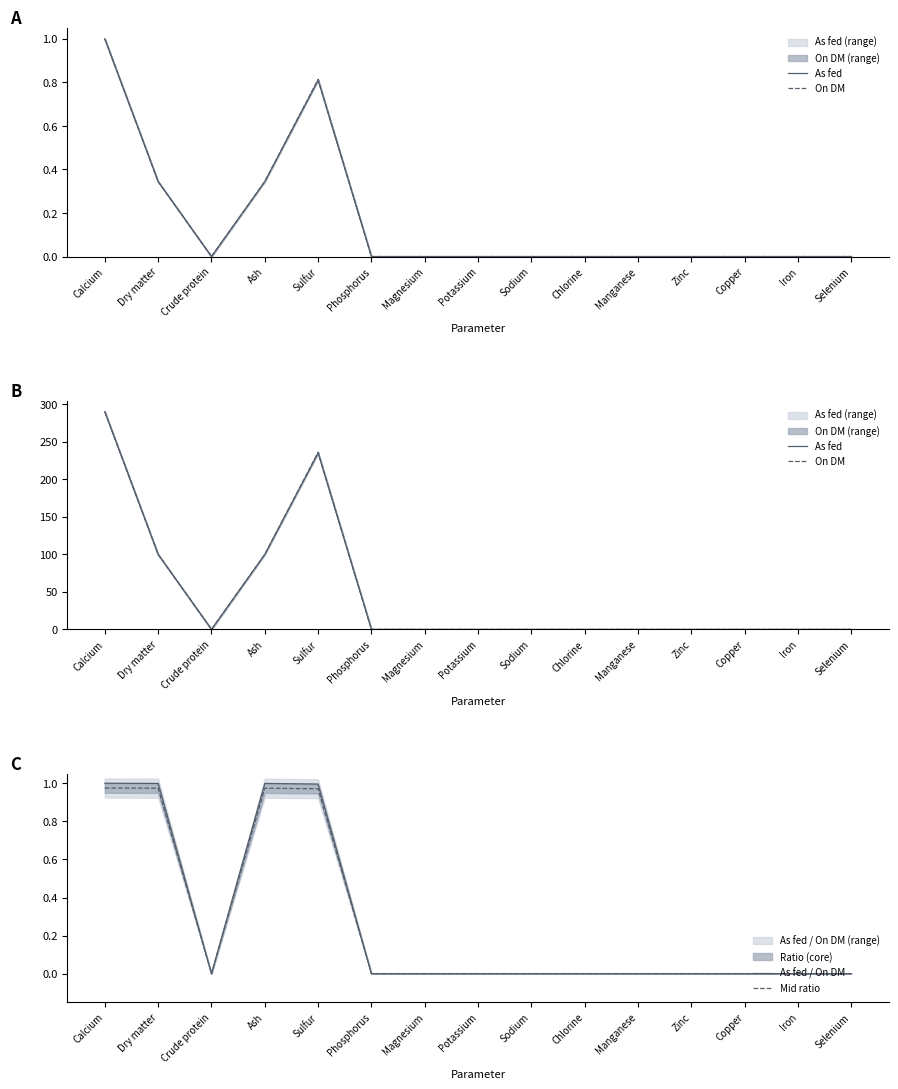

What is the greatest value displayed?

290.0